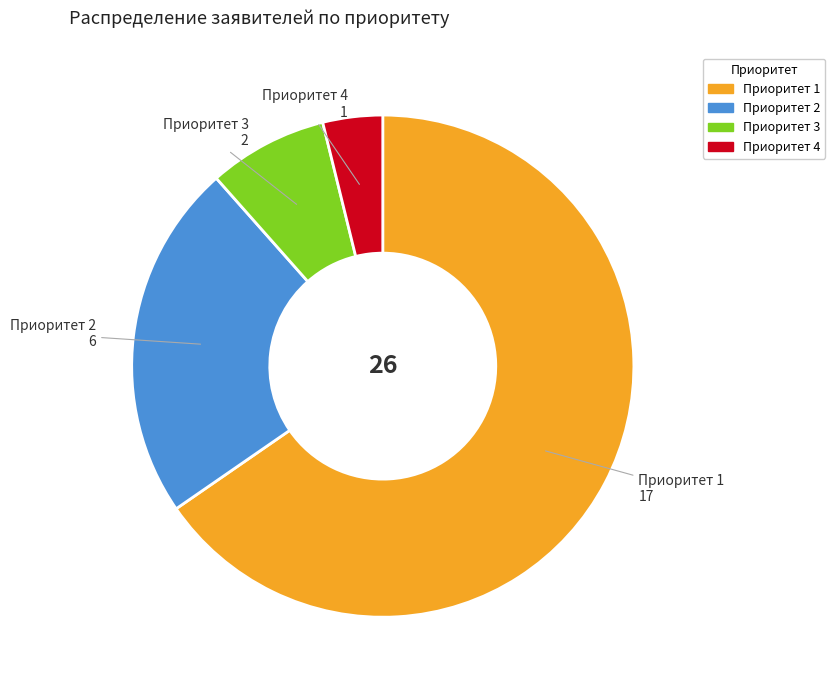

True or false: Приоритет 3 accounts for 8% of the total.

True